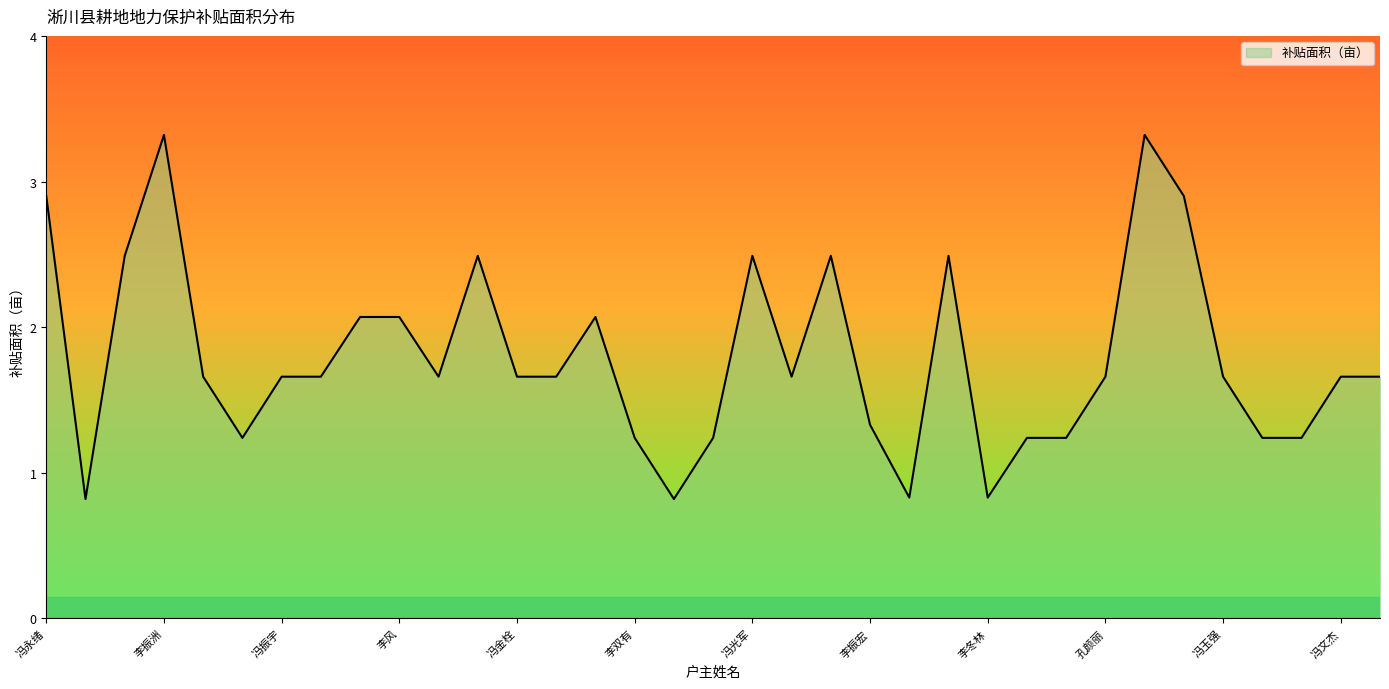

What is the minimum value shown in the chart?

0.8